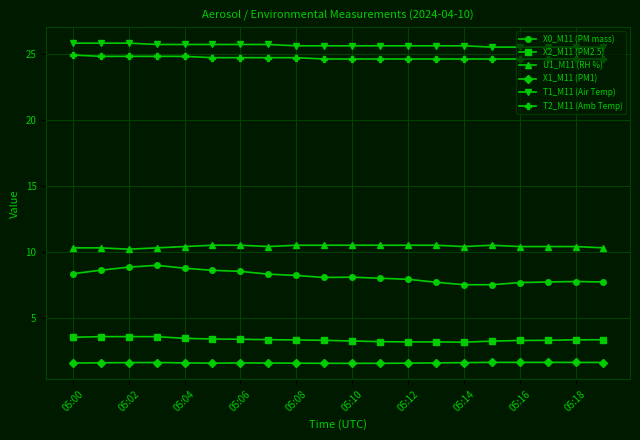

What are all the series names shown in the legend?

X0_M11 (PM mass), X2_M11 (PM2.5), U1_M11 (RH %), X1_M11 (PM1), T1_M11 (Air Temp), T2_M11 (Amb Temp)